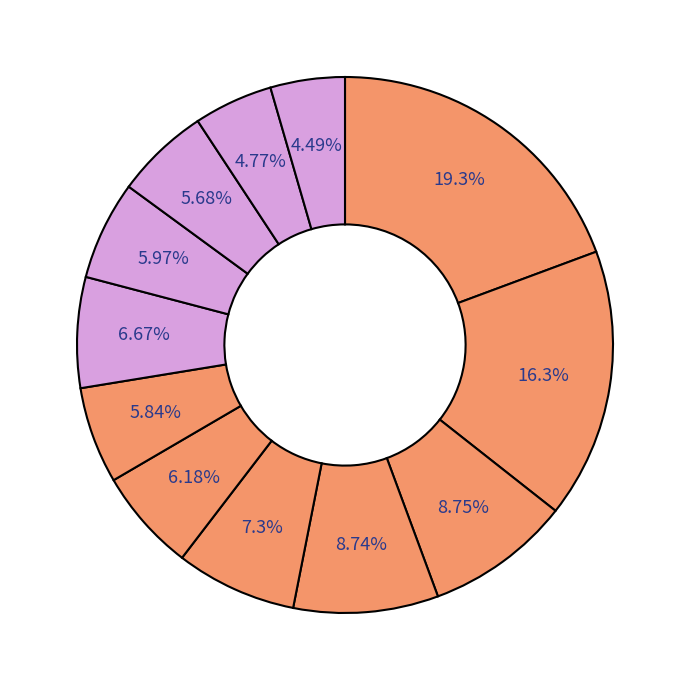

Count the number of slices in the pie.

12